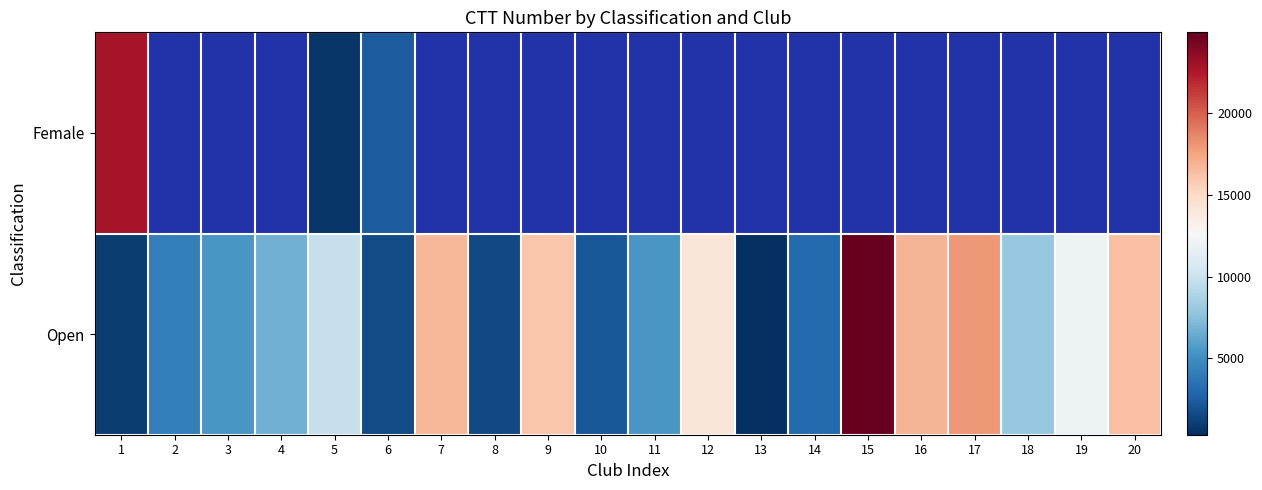

The Open series shows 1569.0 at 8. True or false?

True